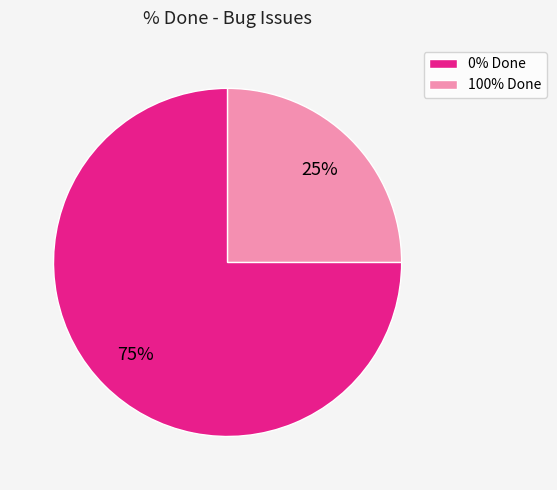

To the nearest percent, what is the difference between the largest and smallest slice percentages?

50%